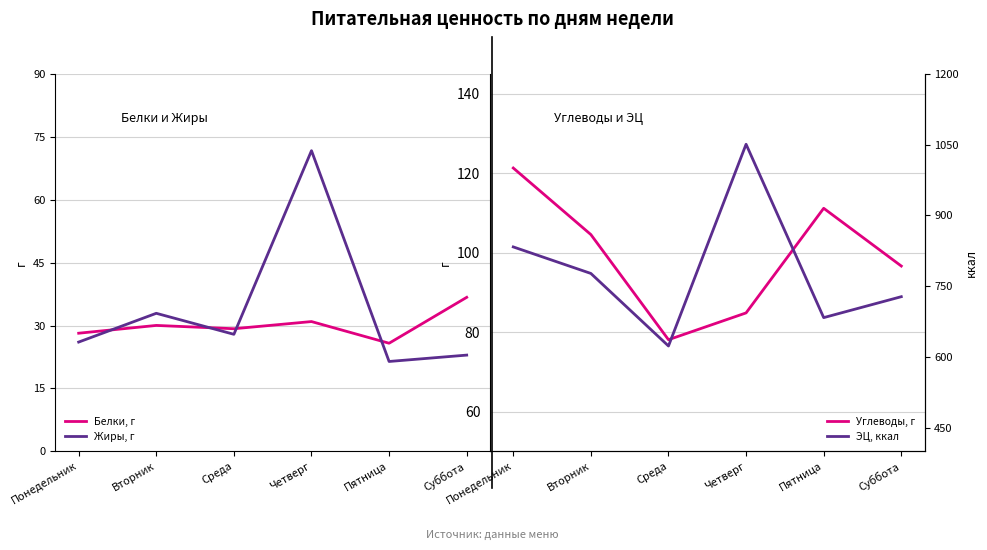

In Белки, г, how many points are higher than both neighbors (excluding endpoints)?

2